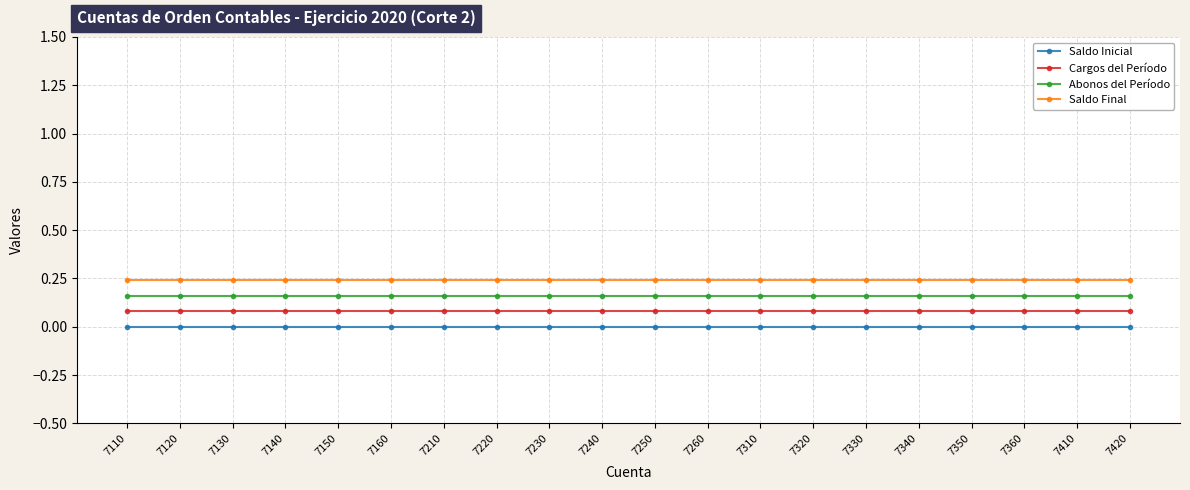

True or false: Saldo Final has a value of 0.1 at 7140.

False